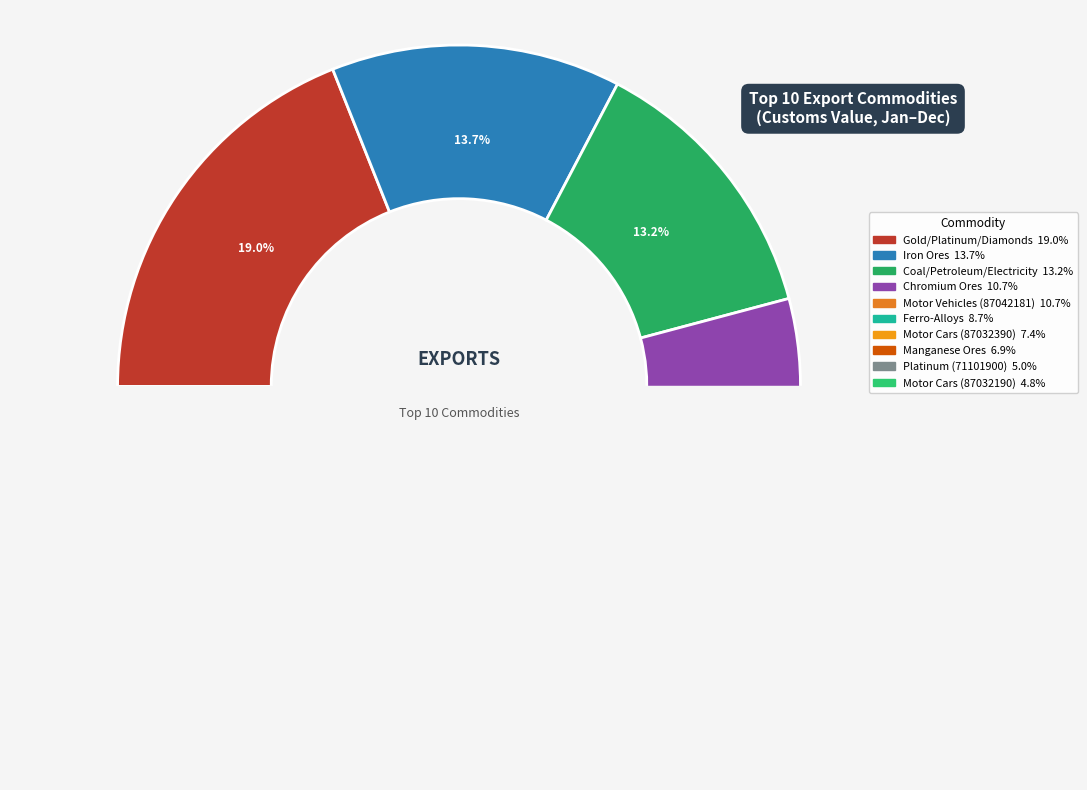

Is there any slice that represents more than half of the pie?

No